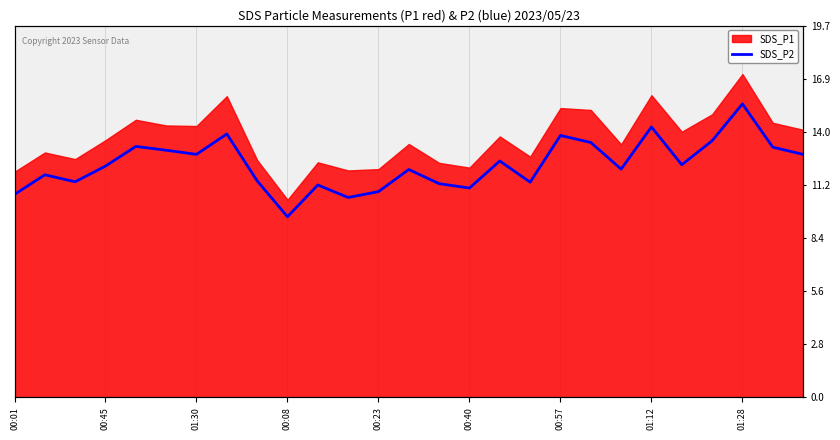

How many values are below 12?

11